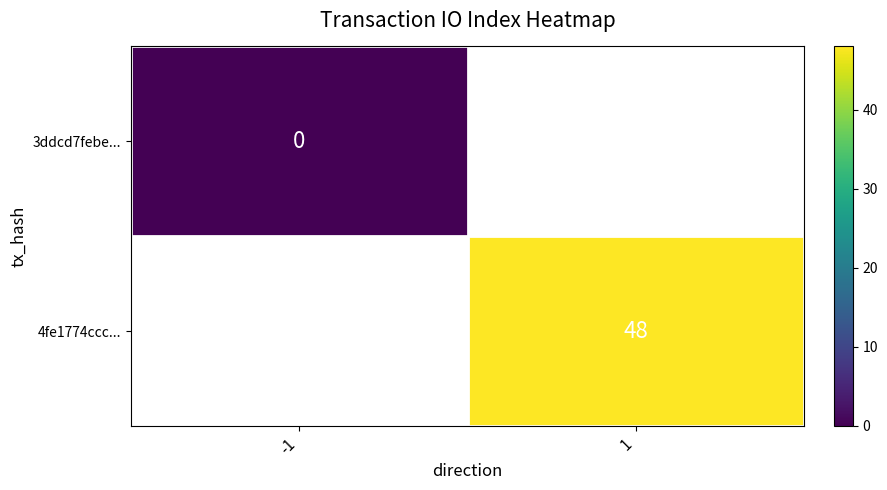

The 4fe1774ccc... series shows 48 at 1. True or false?

True